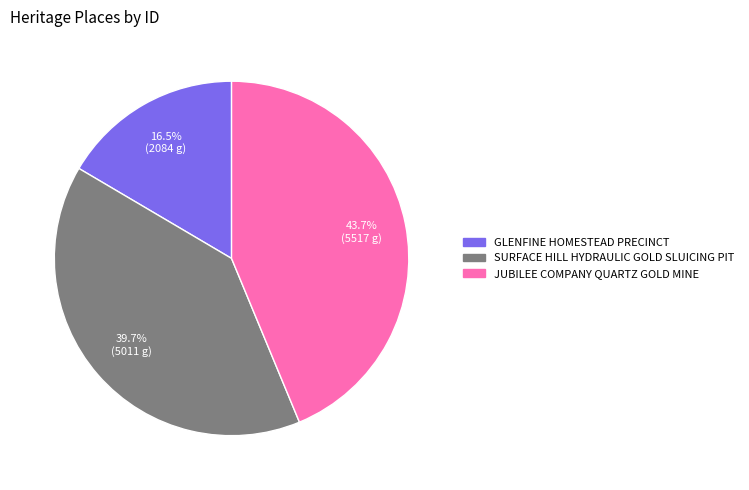

To the nearest percent, what is the difference between the GLENFINE HOMESTEAD PRECINCT and JUBILEE COMPANY QUARTZ GOLD MINE slice percentages?

27%